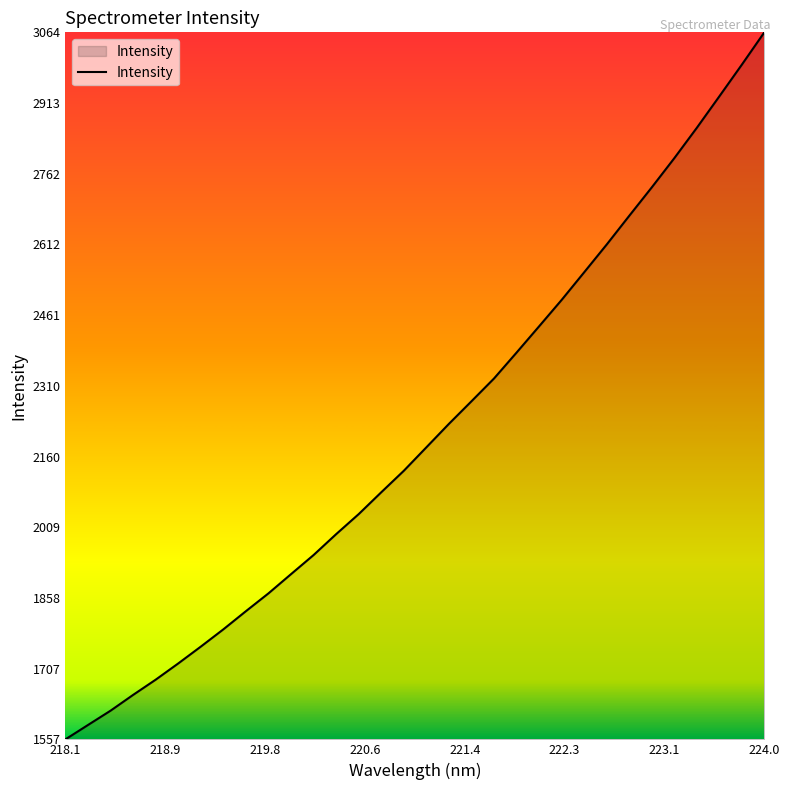

What is the difference between the maximum and minimum values?

1507.2